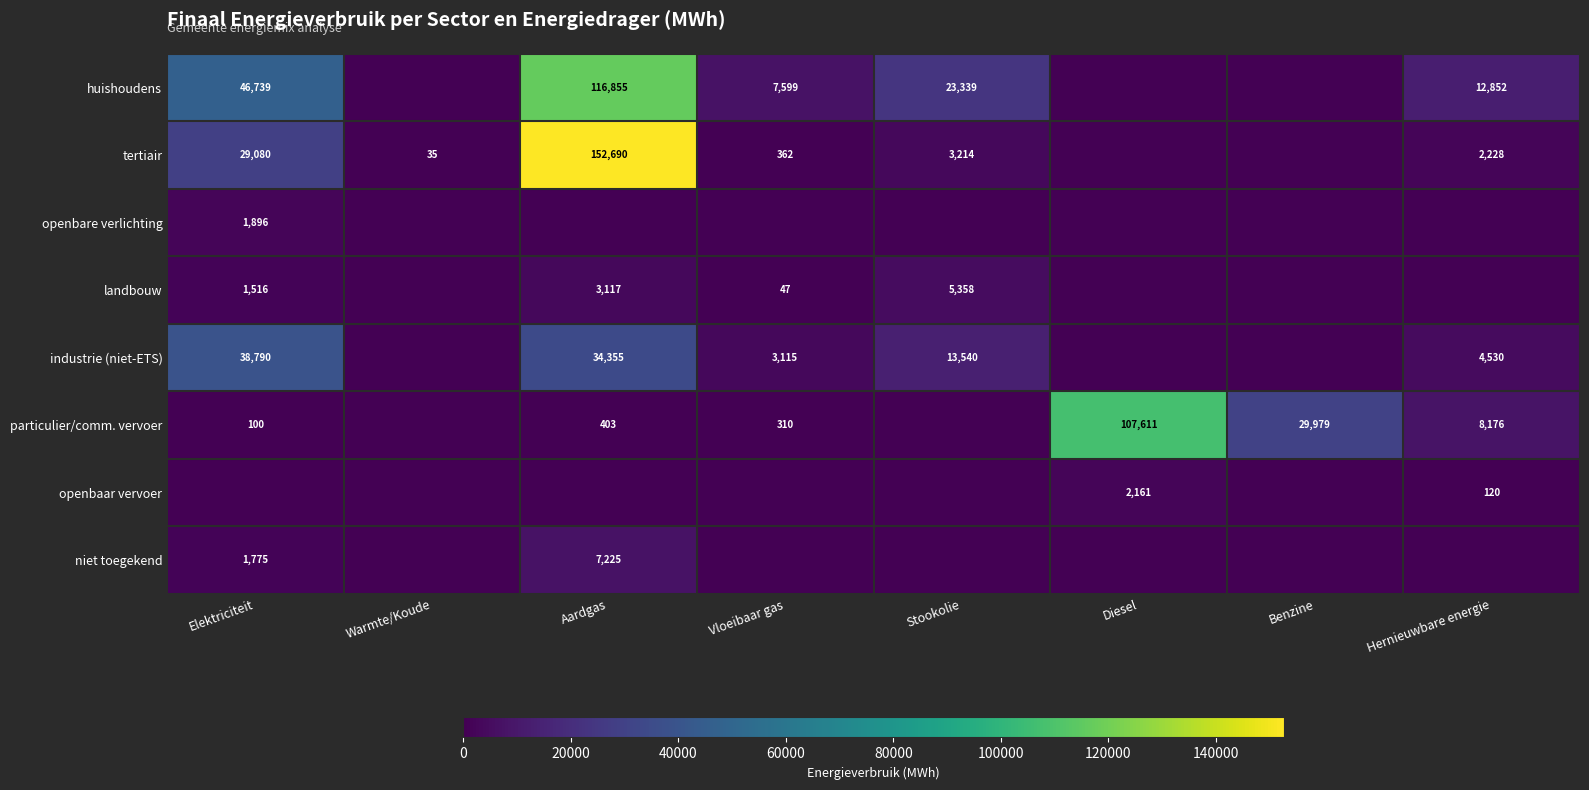

What is the spread (max minus min) of values at Aardgas?

152689.6